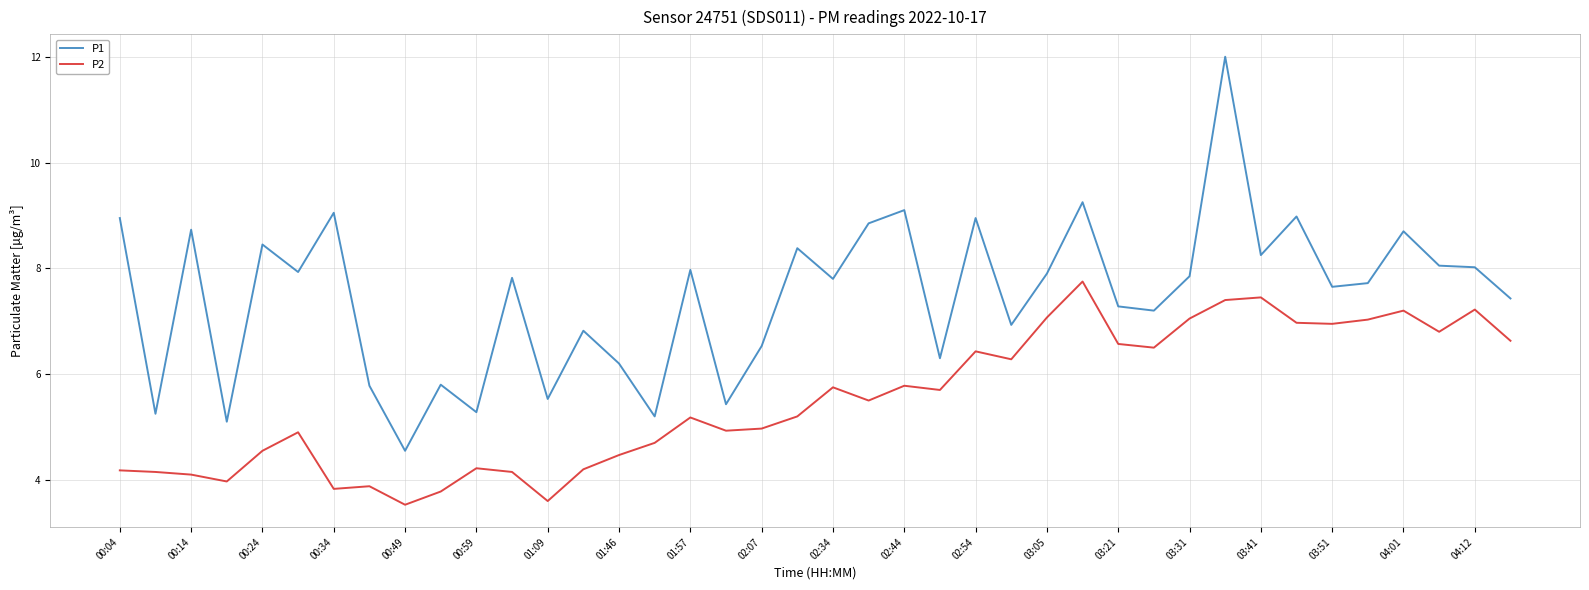

What is the maximum value shown in the chart?

12.0